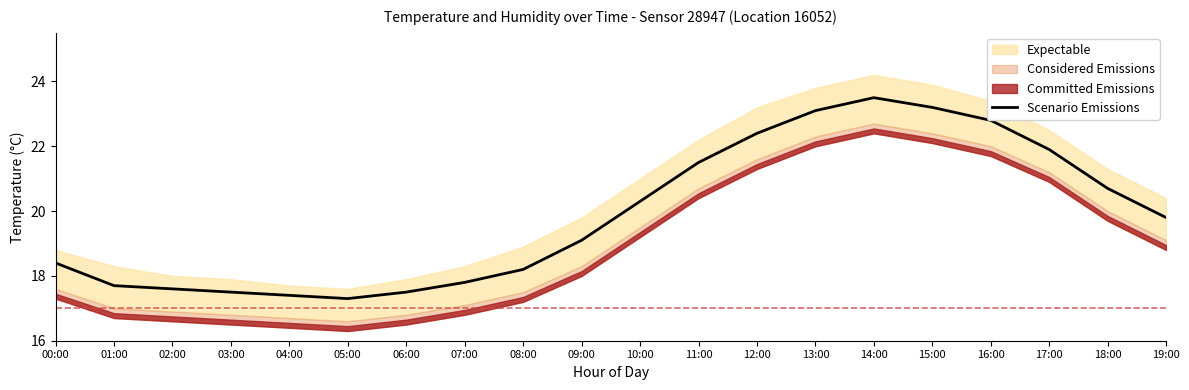

Between 05:00 and 13:00, which is larger?

13:00